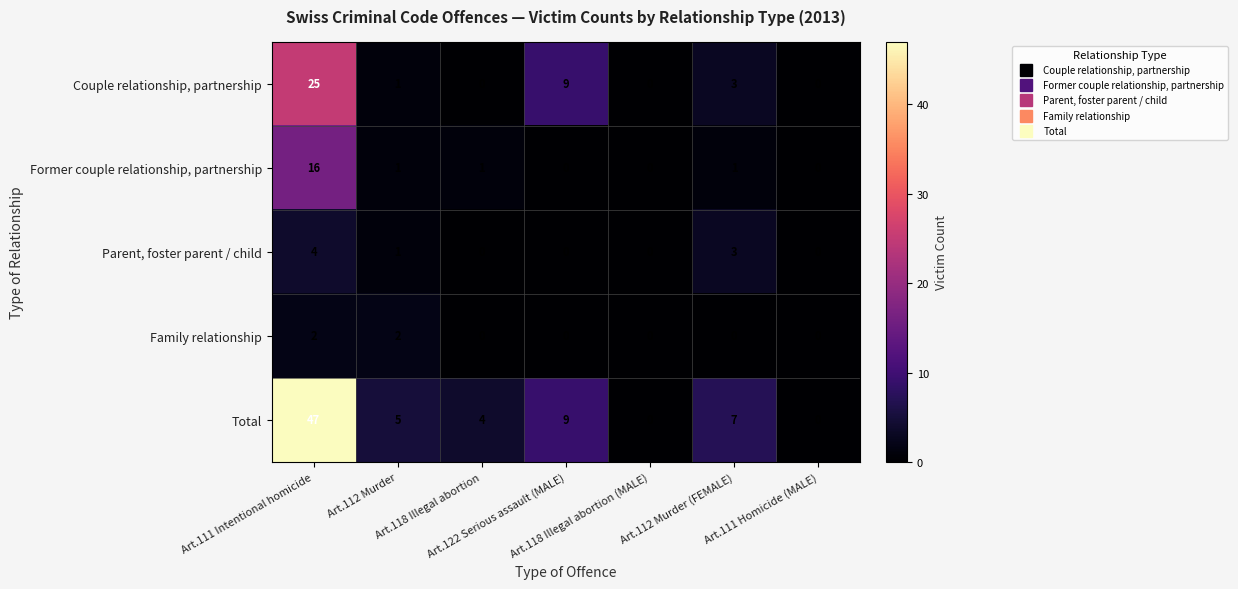

What is the sum of all Former couple relationship, partnership values?

19